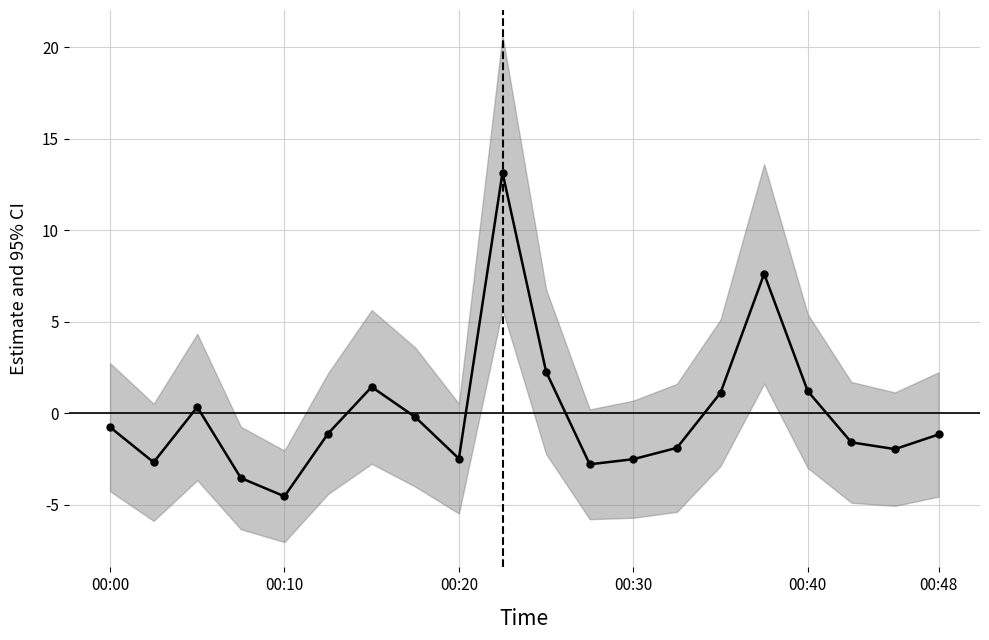

Reading left to right, list all the values displayed in this chart.

-0.8	-2.7	0.3	-3.5	-4.5	-1.1	1.4	-0.2	-2.5	13.2	2.3	-2.8	-2.5	-1.9	1.1	7.6	1.2	-1.6	-2.0	-1.2